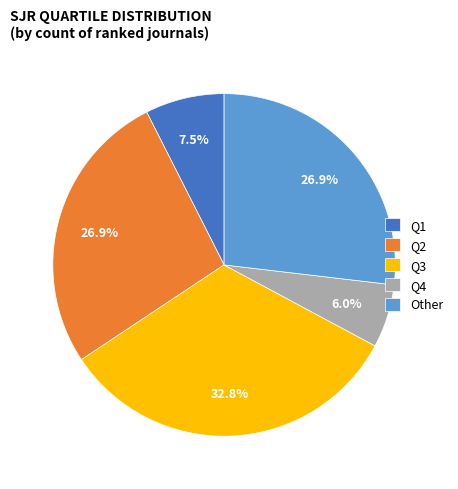

Is Q1 the majority of the pie?

No